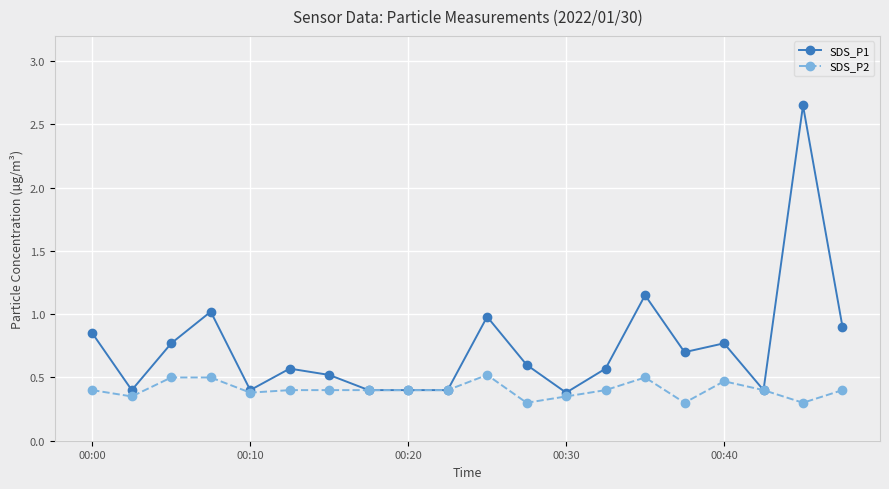

At how many categories does at least one series exceed 1?

3